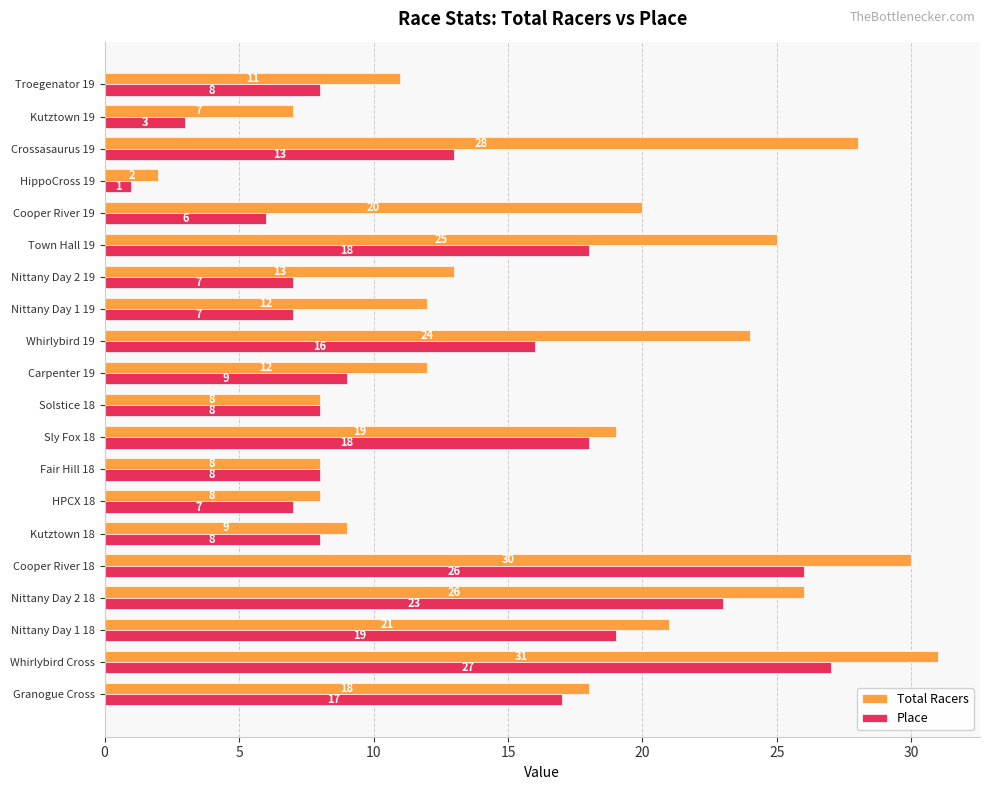

How many data points in Total Racers are less than 18?

10